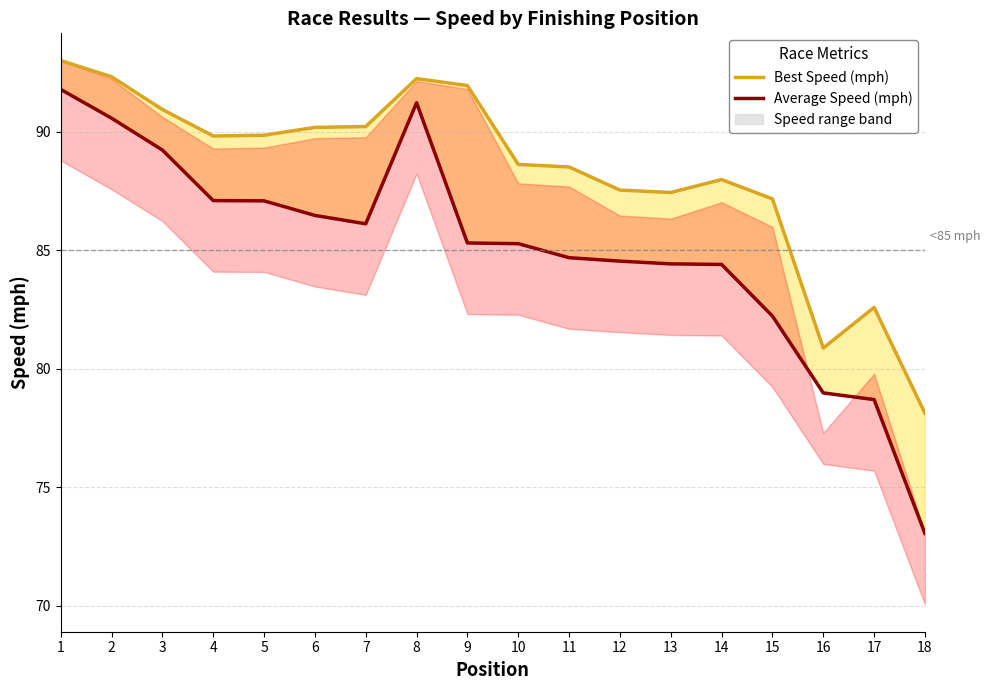

Reading right to left, transcribe all the data shown in this chart.

Best Speed (mph): 78.1	82.6	80.9	87.2	88.0	87.4	87.5	88.5	88.6	92.0	92.2	90.2	90.2	89.9	89.8	90.9	92.3	93.0
Average Speed (mph): 73.1	78.7	79.0	82.2	84.4	84.4	84.5	84.7	85.3	85.3	91.2	86.1	86.5	87.1	87.1	89.2	90.6	91.8